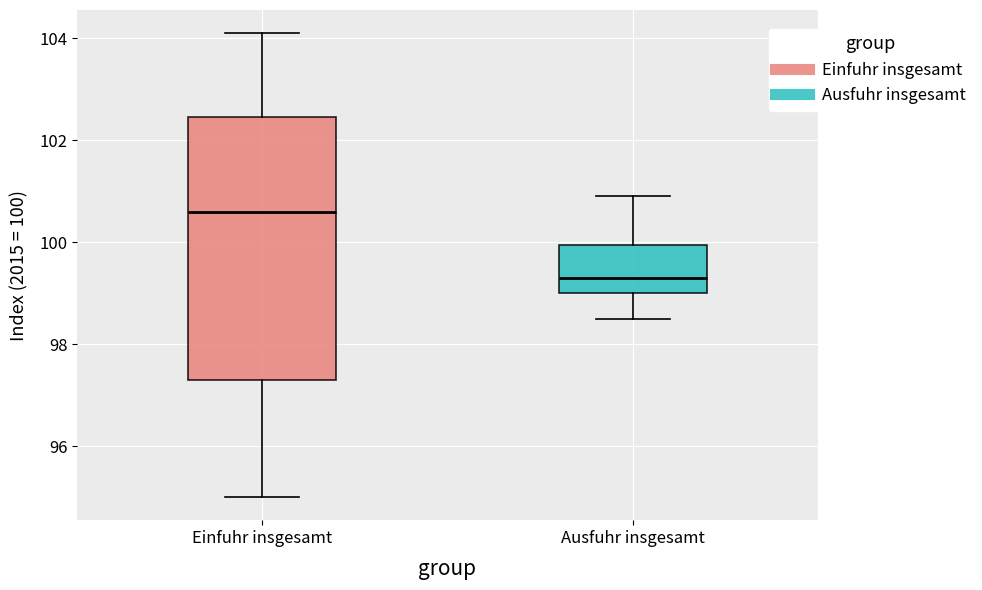

Comparing the boxes themselves (not the whiskers), which one is the tallest?

Einfuhr insgesamt